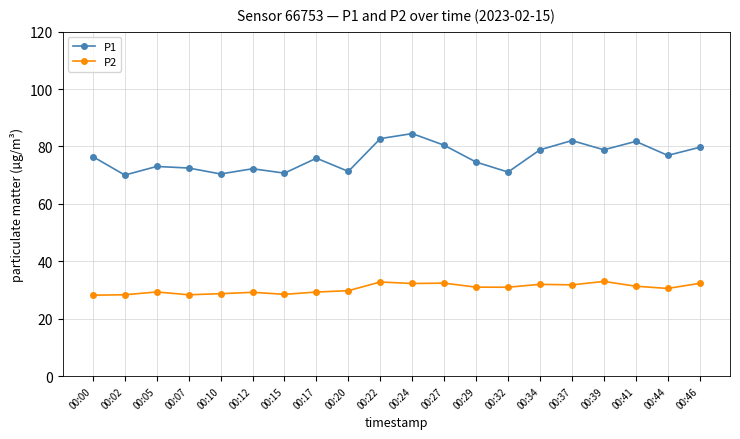

What is the smallest value displayed?

28.2